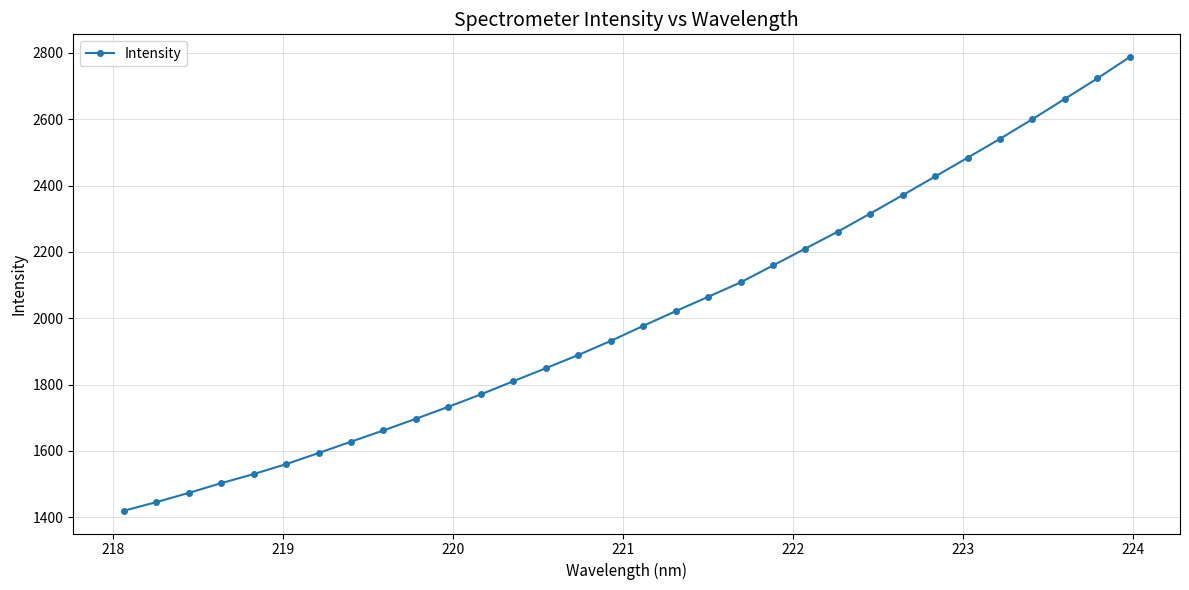

What is the difference between the maximum and second lowest values?

1342.0